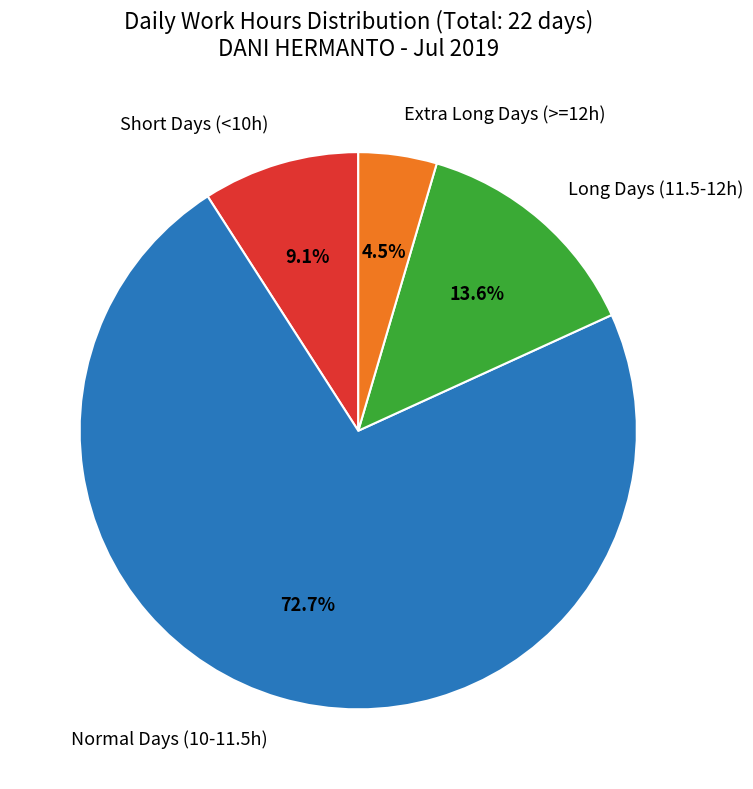

Does any single category account for the majority?

Yes